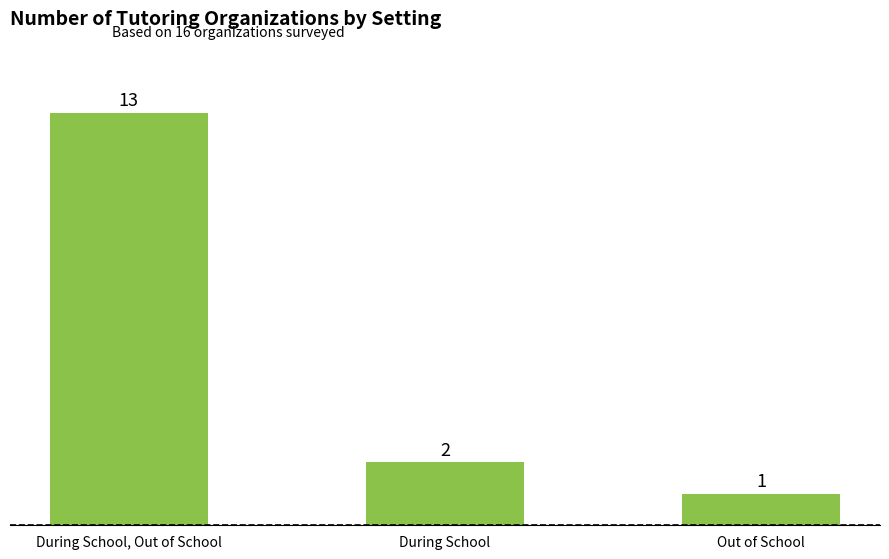

What is the sum of the values at Out of School and During School, Out of School?

14